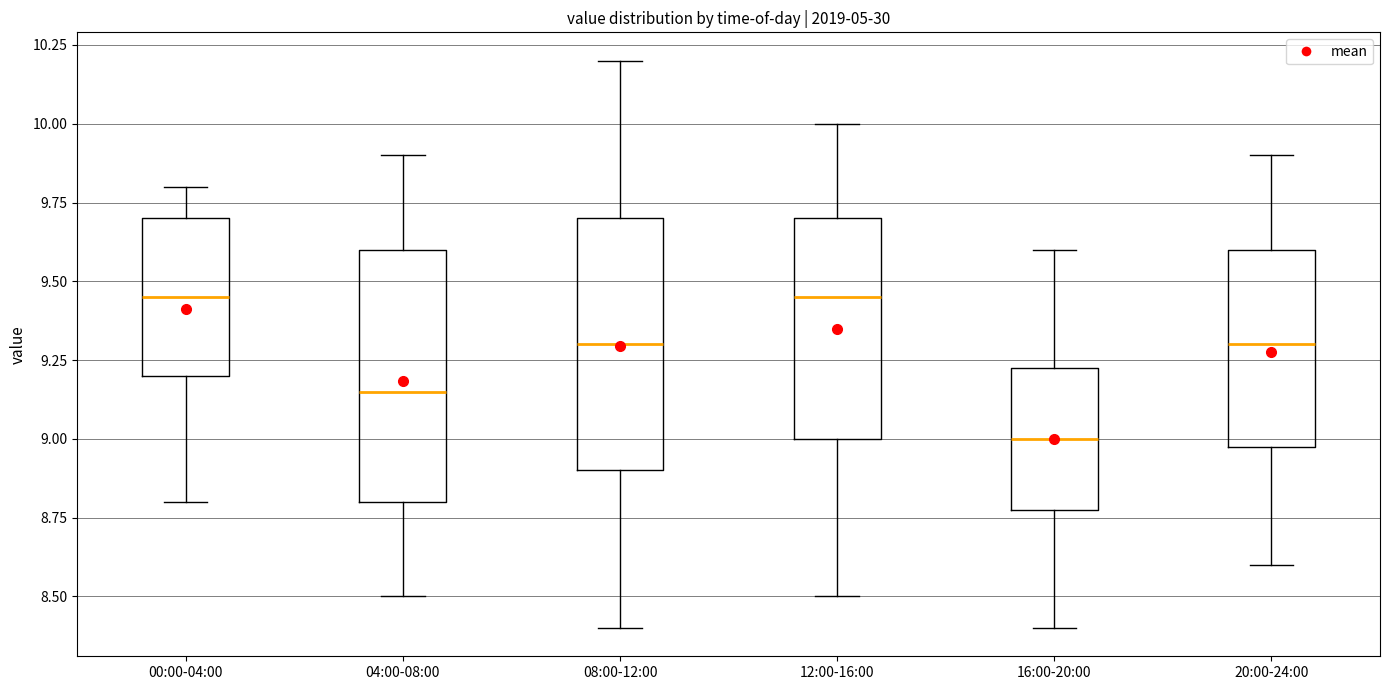

Reading left to right, transcribe this box plot: for each box, give where its median line is, the range the box spans, and where its two whiskers end, as read against the y-axis. The values are not printed on the chart, so give them approximately, as read against the axis.

00:00-04:00: median 9.45, box 9.20 to 9.70, whiskers 8.80 to 9.80
04:00-08:00: median 9.15, box 8.80 to 9.60, whiskers 8.50 to 9.90
08:00-12:00: median 9.30, box 8.90 to 9.70, whiskers 8.40 to 10.20
12:00-16:00: median 9.45, box 9.00 to 9.70, whiskers 8.50 to 10.00
16:00-20:00: median 9.00, box 8.80 to 9.25, whiskers 8.40 to 9.60
20:00-24:00: median 9.30, box 9.00 to 9.60, whiskers 8.60 to 9.90